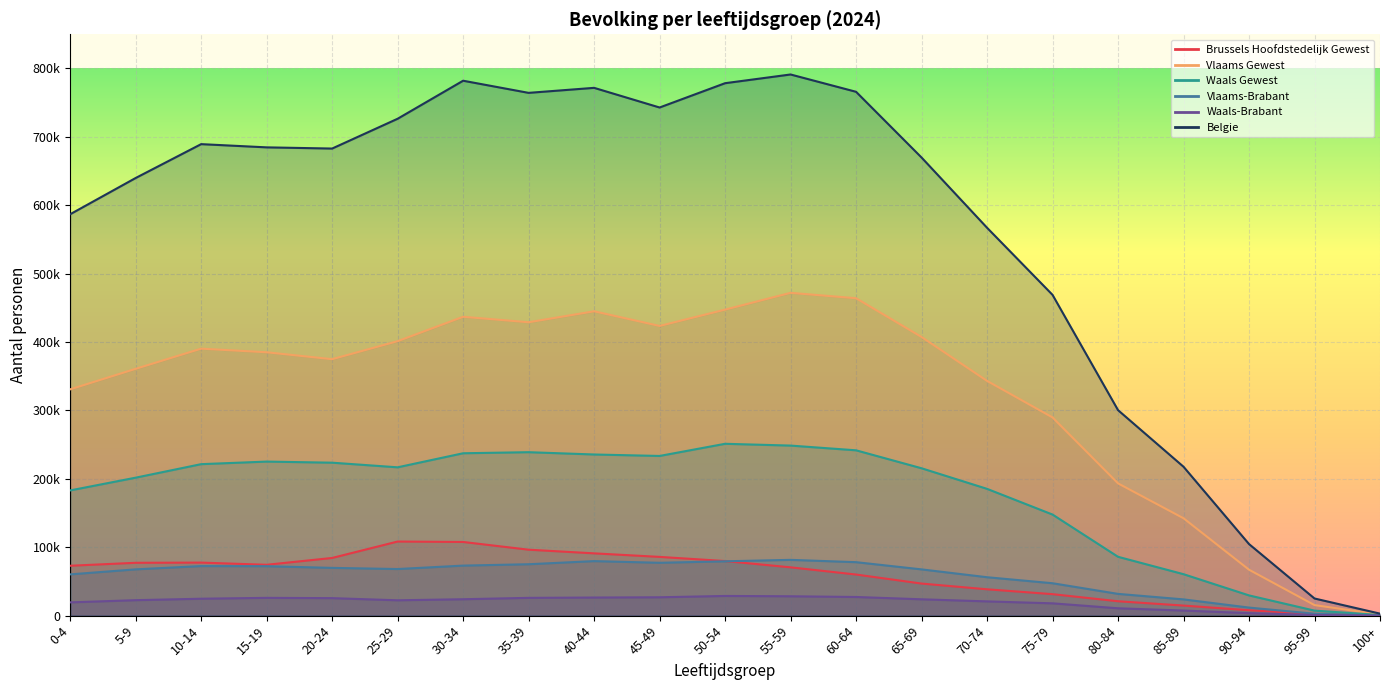

True or false: Waals-Brabant and Vlaams-Brabant cross at least once.

False